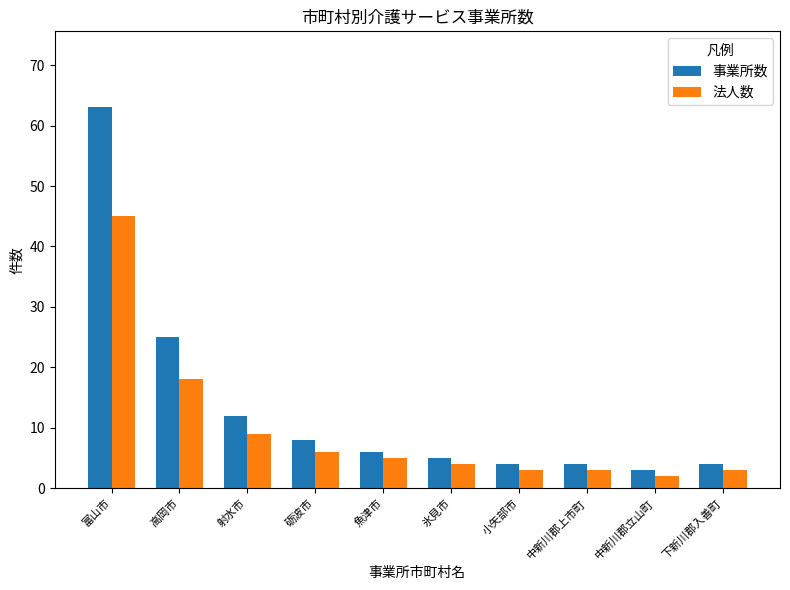

What is the highest value of the 法人数 series?

45